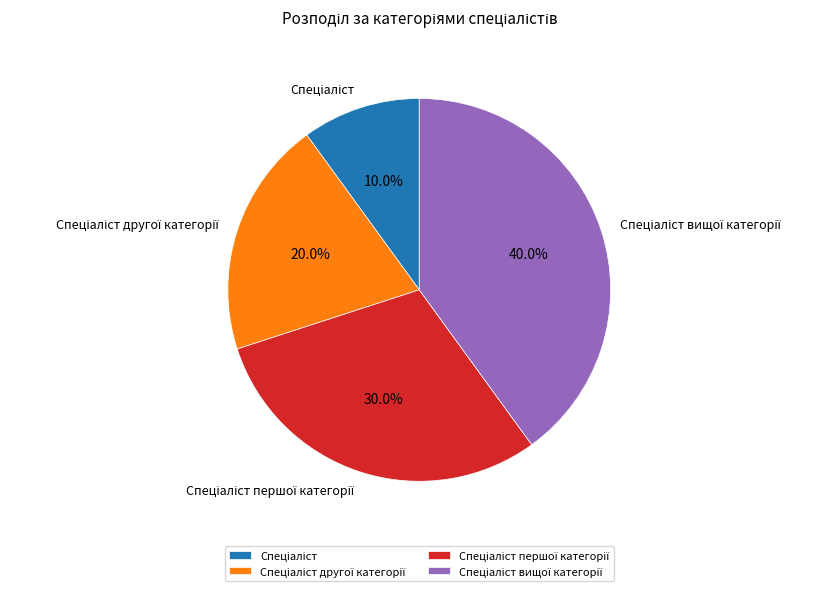

Is there any slice that represents more than half of the pie?

No